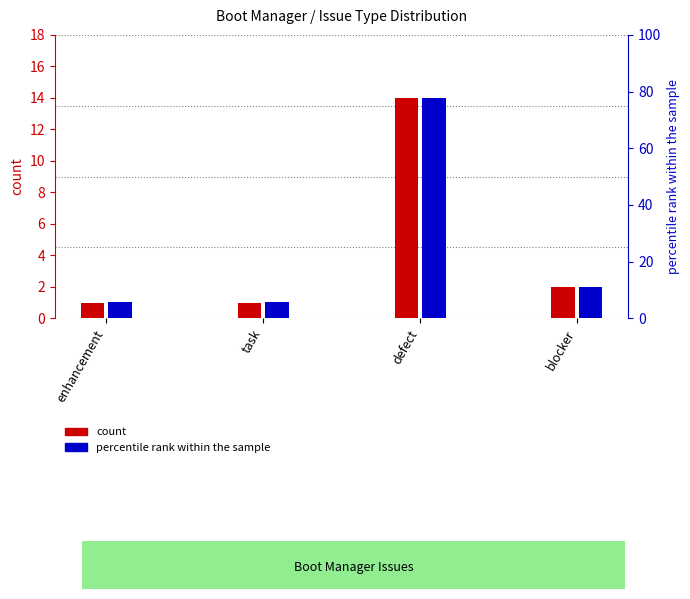

Read the percentile rank within the sample value at enhancement.

5.6